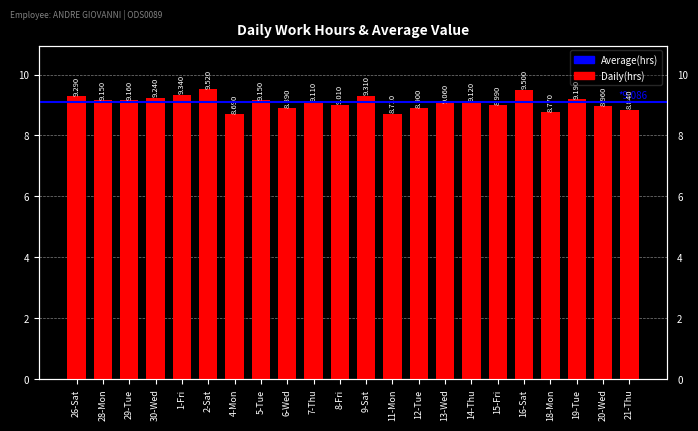

True or false: the data shows 5.3 at 30-Wed.

False